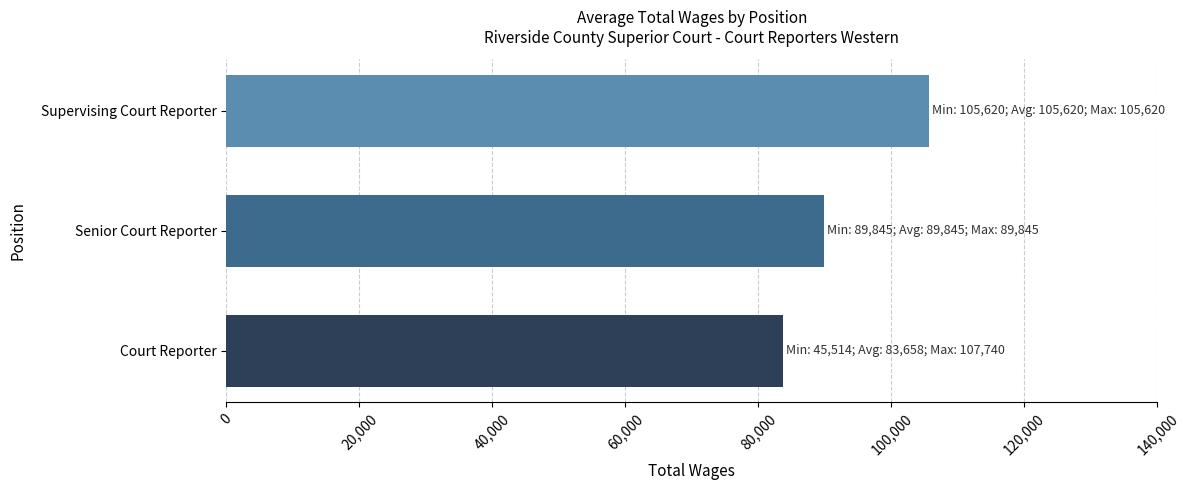

What is the change in value from Court Reporter to Senior Court Reporter?

+6187